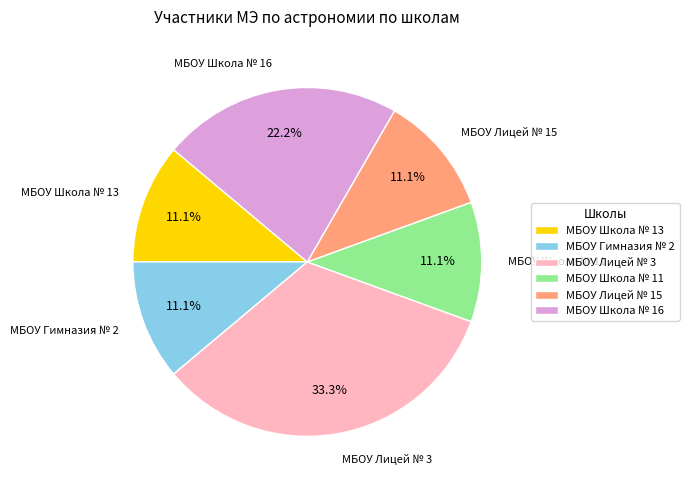

Count the number of slices in the pie.

6